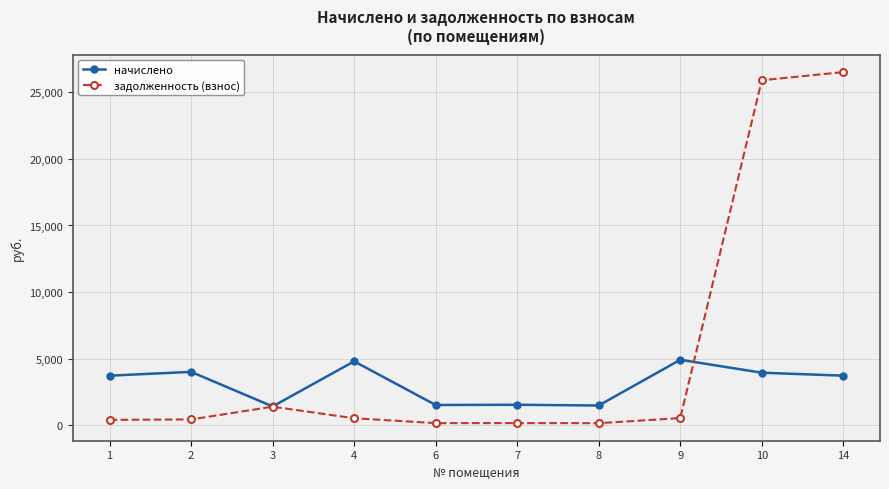

Is the value of задолженность (взнос) at 10 greater than the value of начислено at 7?

Yes